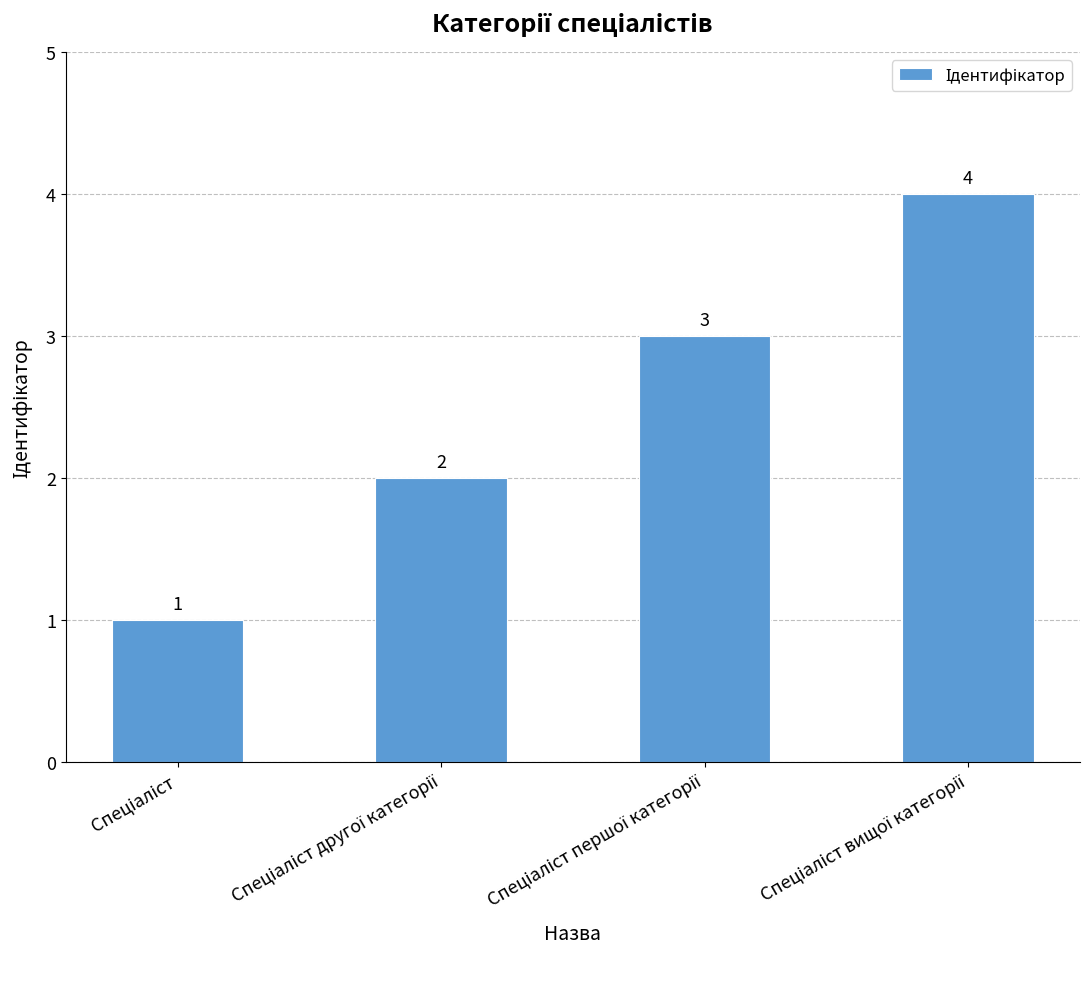

How many values are between 2 and 4?

3